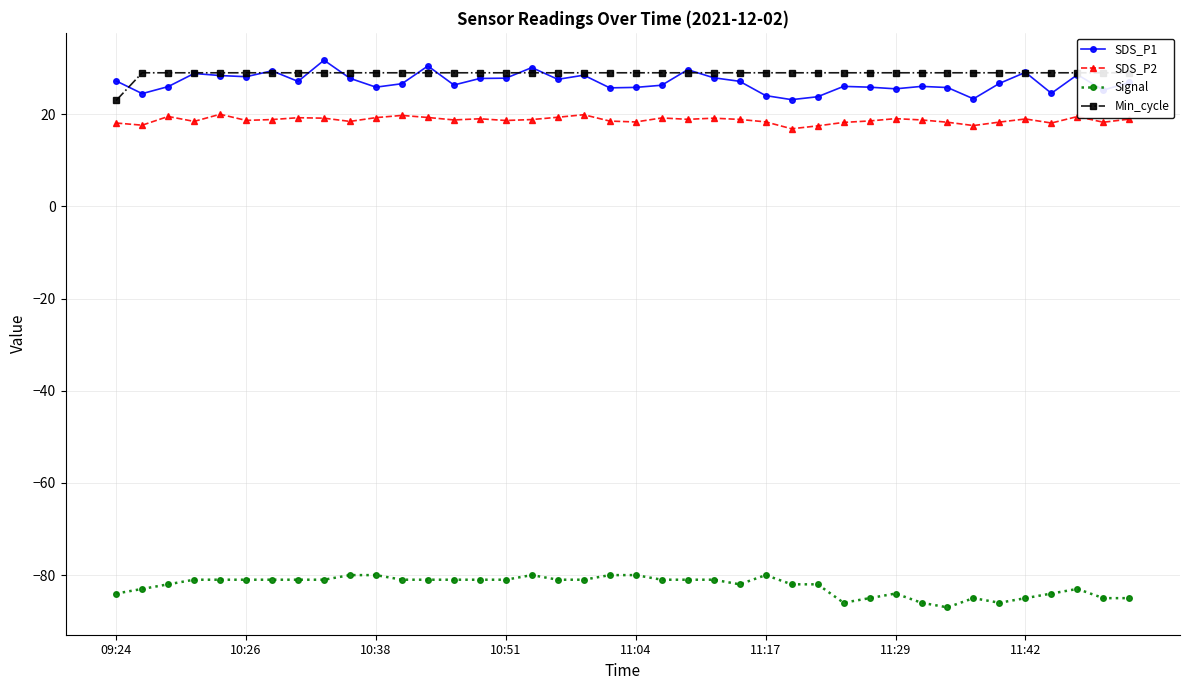

What is the greatest value displayed?

31.7